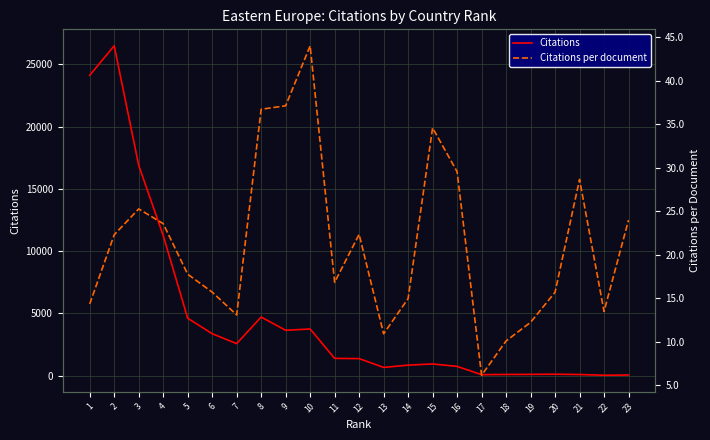

Which series has the widest spread of values?

Citations